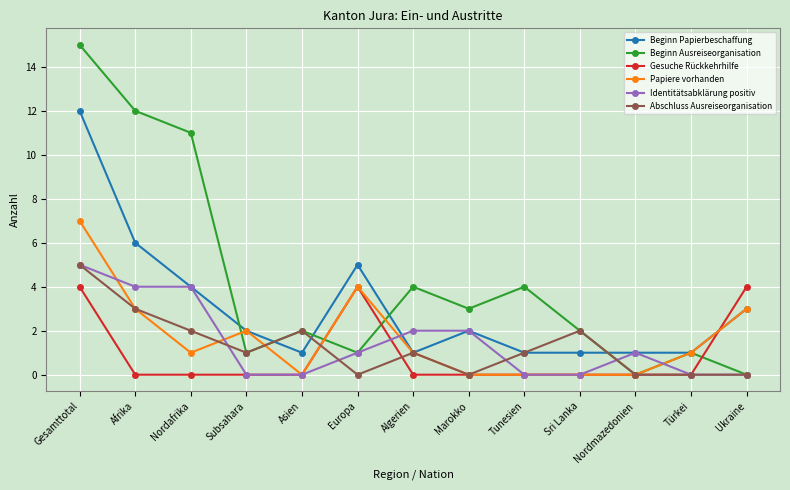

What is the label of the 8th point from the left?

Marokko